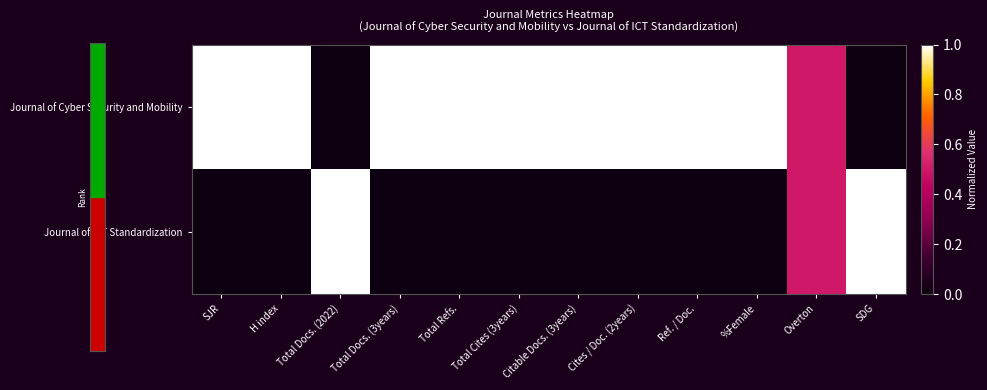

Rank the series by their average value, from lowest to highest.

Journal of ICT Standardization, Journal of Cyber Security and Mobility